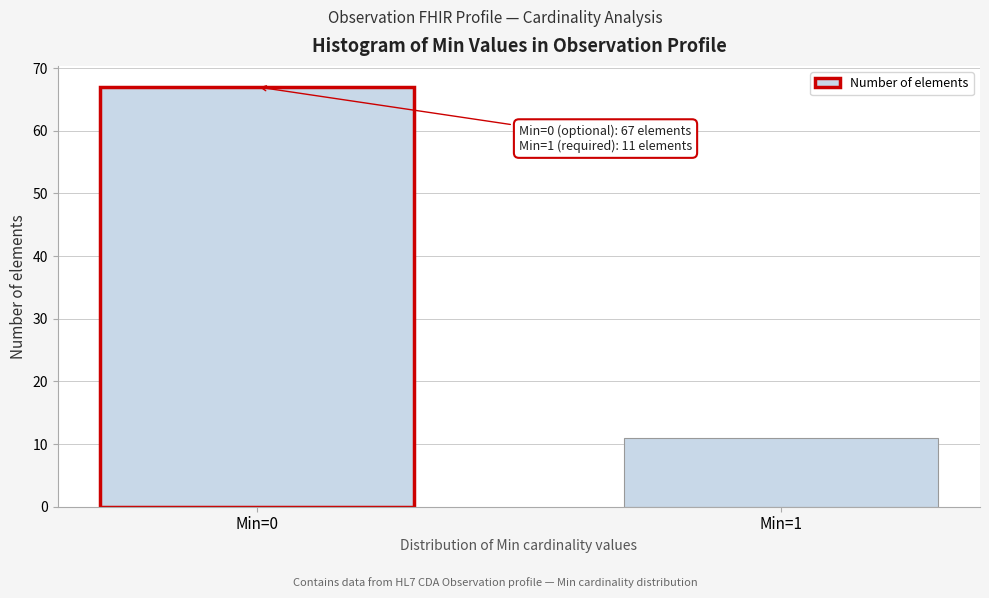

Reading left to right, list all the values displayed in this chart.

Min=0=67	Min=1=11